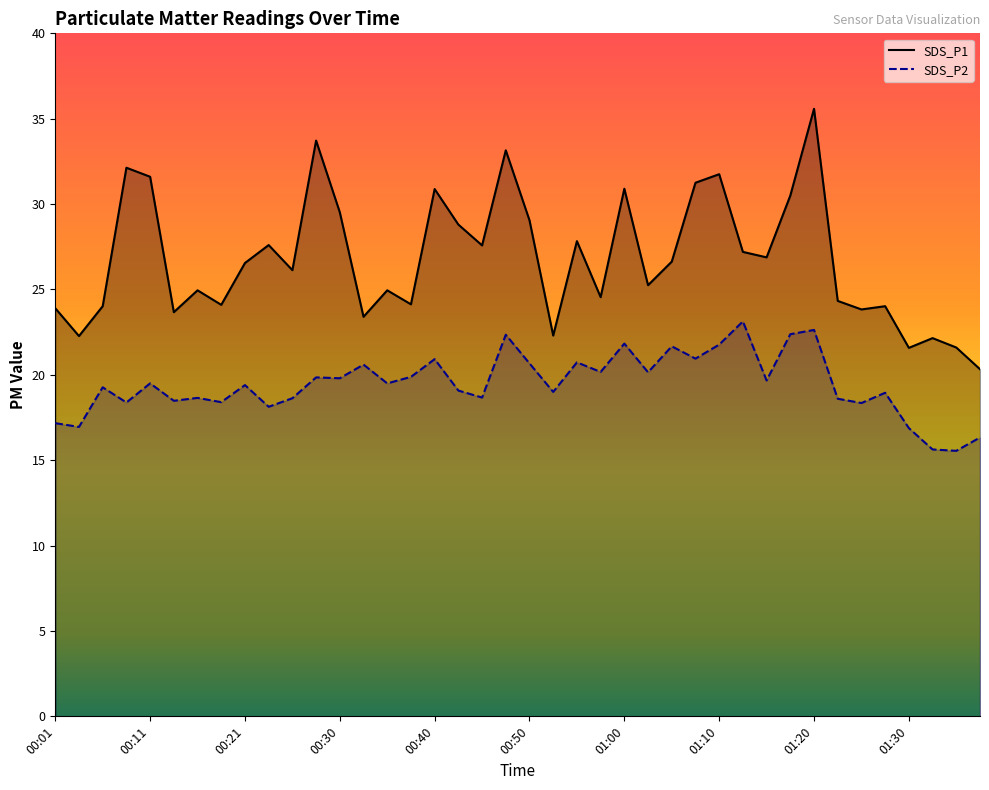

What is the sum of the SDS_P1 values at 00:55 and 01:27?

51.8